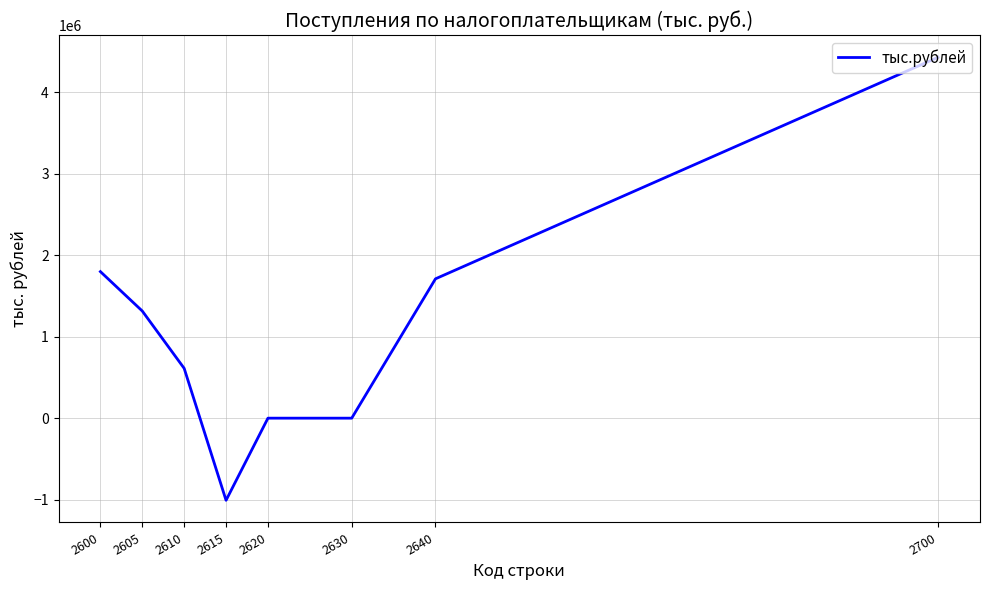

At which label is the value closest to 1710955?

2640